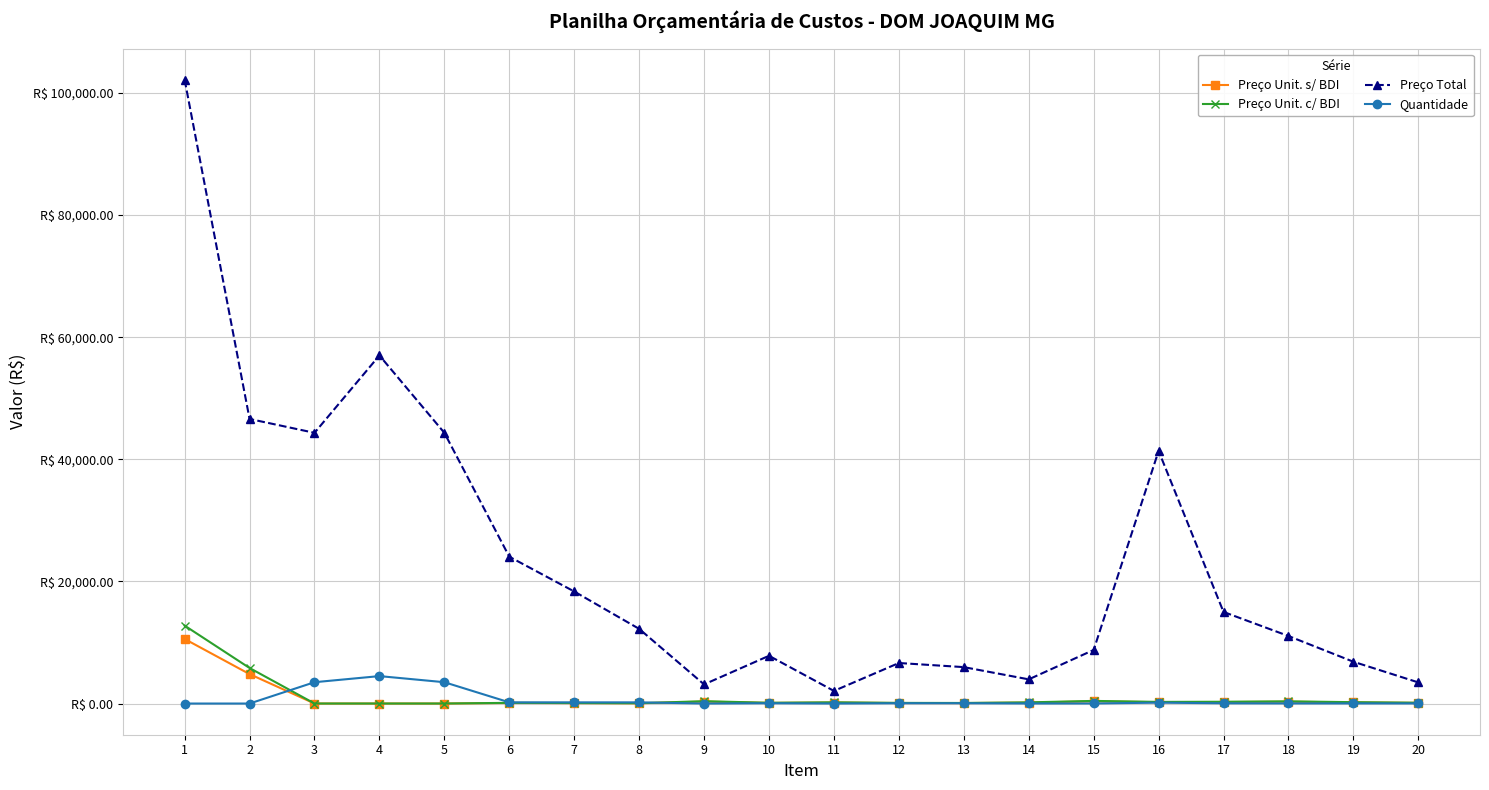

What are all the series names shown in the legend?

Preço Unit. s/ BDI, Preço Unit. c/ BDI, Preço Total, Quantidade